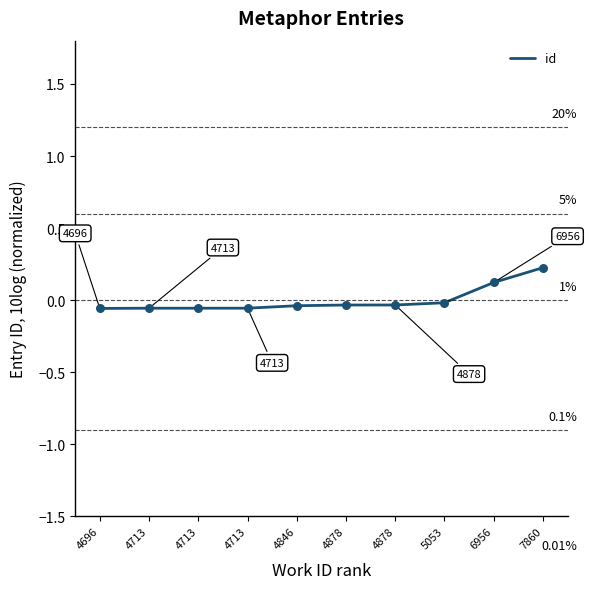

Does the chart have visible grid lines?

No